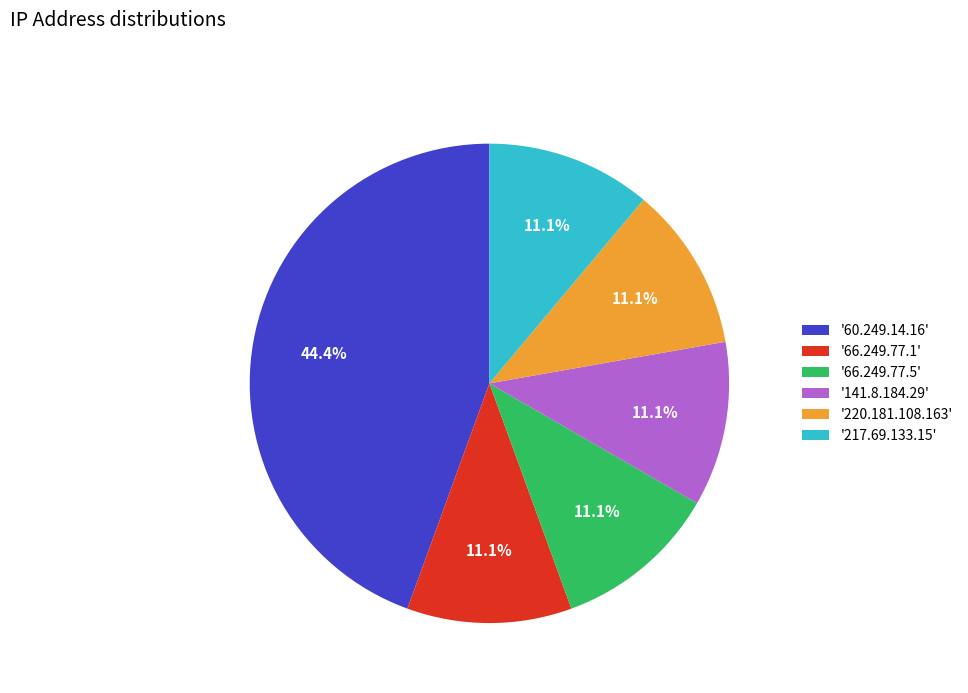

What is the largest slice in the pie chart?

'60.249.14.16'